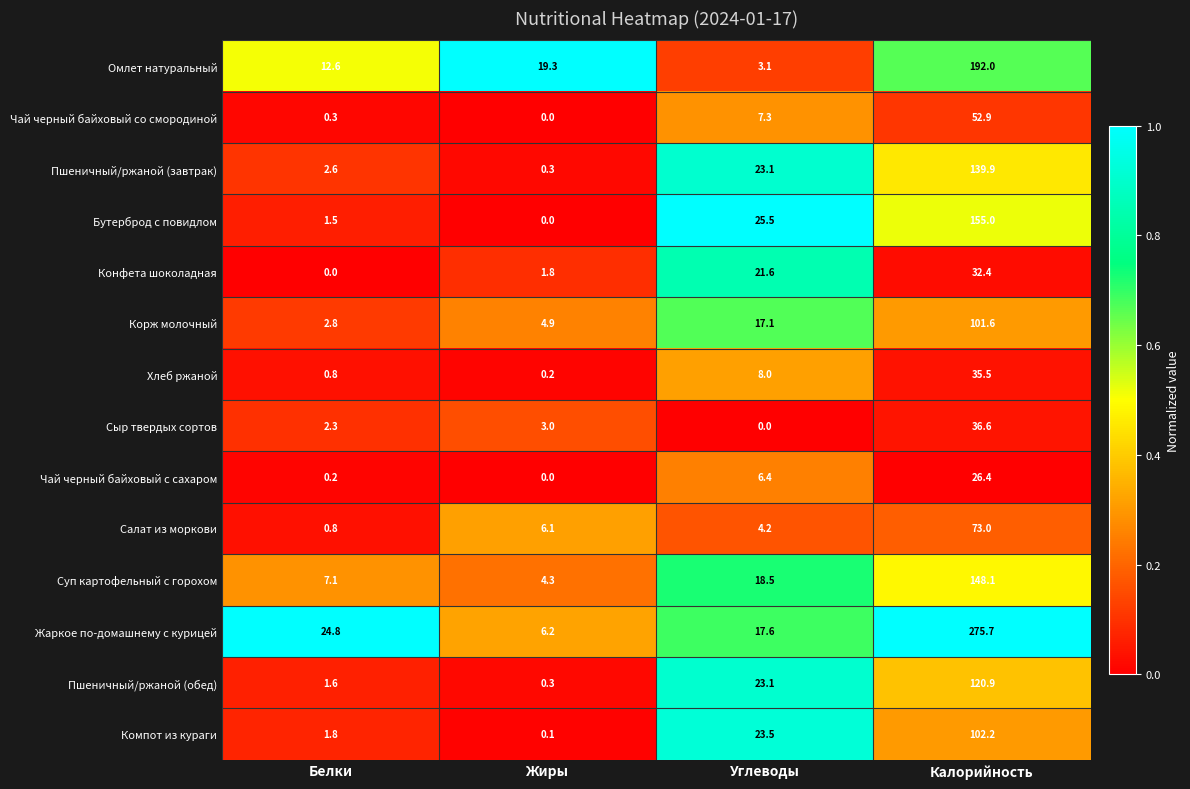

Which category has the highest value in the Компот из кураги series?

Калорийность